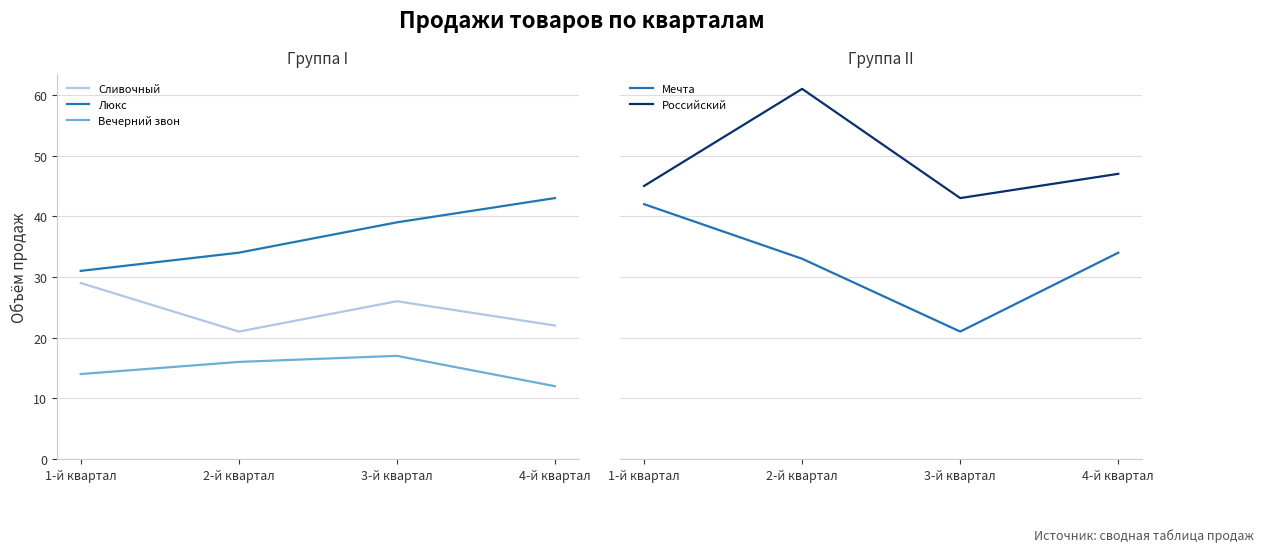

Between 1-й квартал and 2-й квартал, which series saw the biggest shift?

Российский